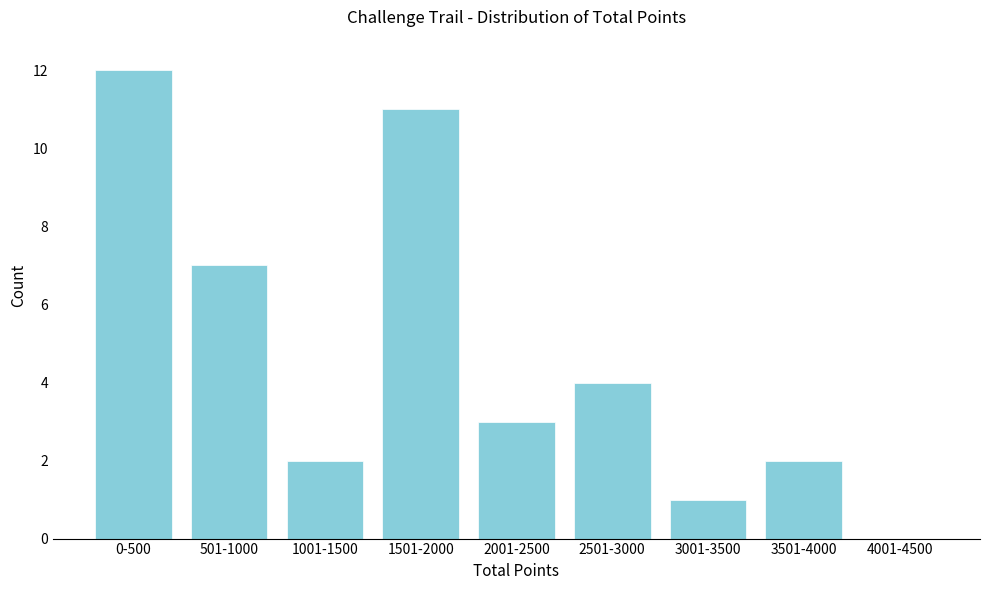

Reading left to right, what are all the values shown in this chart?

0-500=12	501-1000=7	1001-1500=2	1501-2000=11	2001-2500=3	2501-3000=4	3001-3500=1	3501-4000=2	4001-4500=0